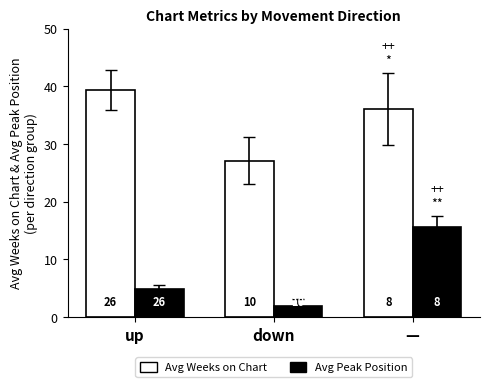

How many bars are there in each group?

2